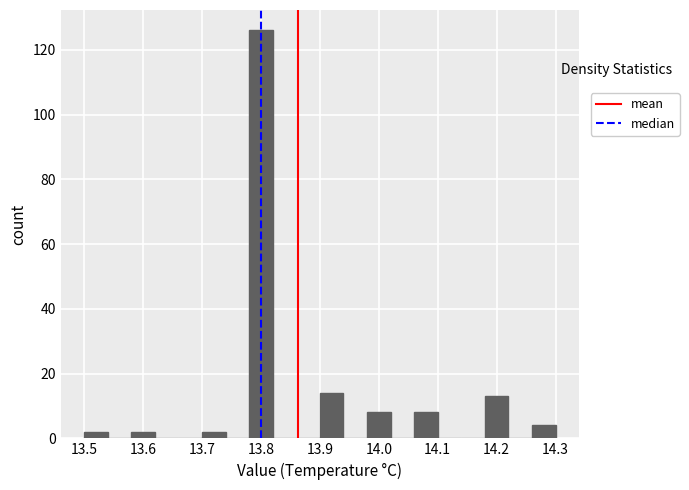

Reading left to right, transcribe this chart: for each bar, give the range it covers on the x-axis and its height. The values are not printed on the chart, so give them approximately, as read against the axis.

13.50 to 13.54: 2
13.54 to 13.58: 0
13.58 to 13.62: 2
13.62 to 13.66: 0
13.66 to 13.70: 0
13.70 to 13.74: 2
13.74 to 13.78: 0
13.78 to 13.82: 126
13.82 to 13.86: 0
13.86 to 13.90: 0
13.90 to 13.94: 14
13.94 to 13.98: 0
13.98 to 14.02: 8
14.02 to 14.06: 0
14.06 to 14.10: 8
14.10 to 14.14: 0
14.14 to 14.18: 0
14.18 to 14.22: 14
14.22 to 14.26: 0
14.26 to 14.30: 4